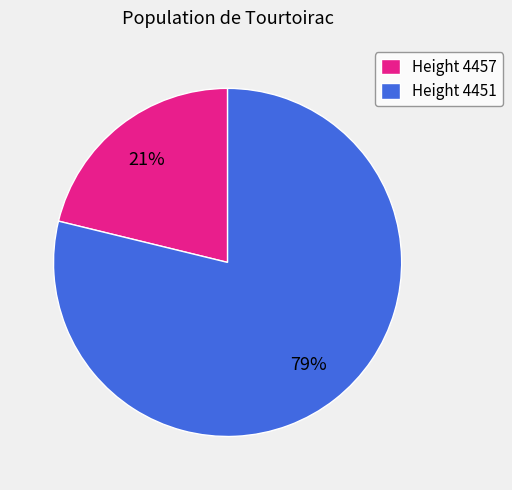

To the nearest percent, what percentage of the pie is Height 4457?

21%